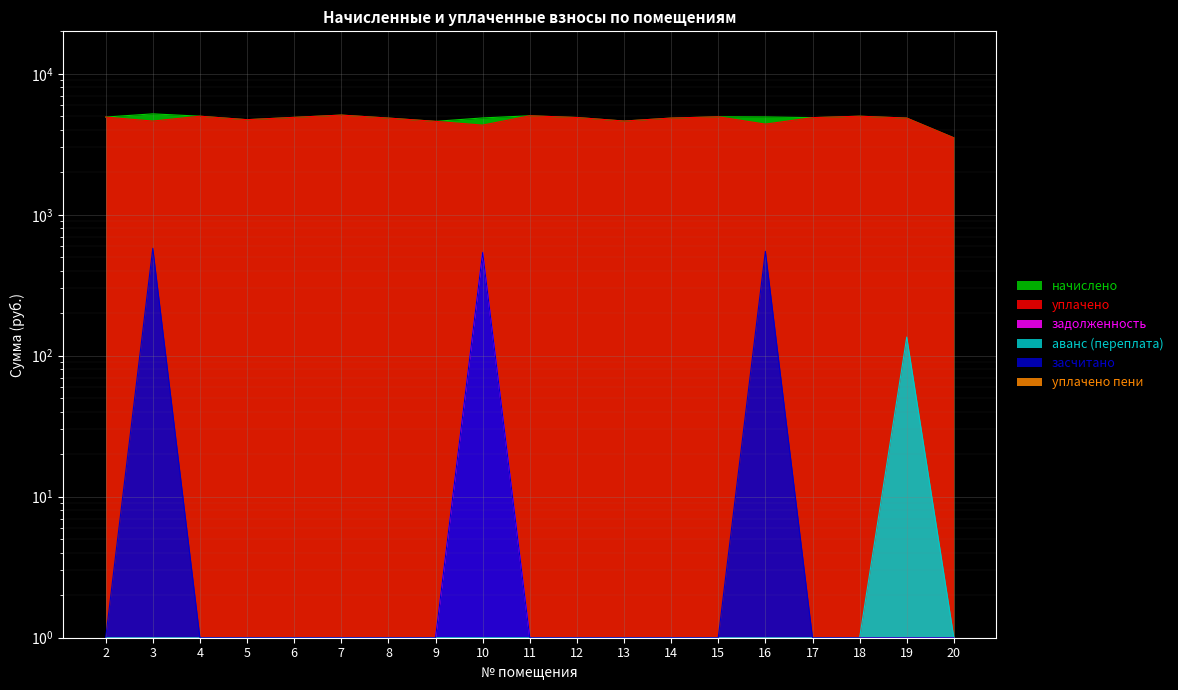

What is the value of the задолженность point at the 10th from the left?

1.0